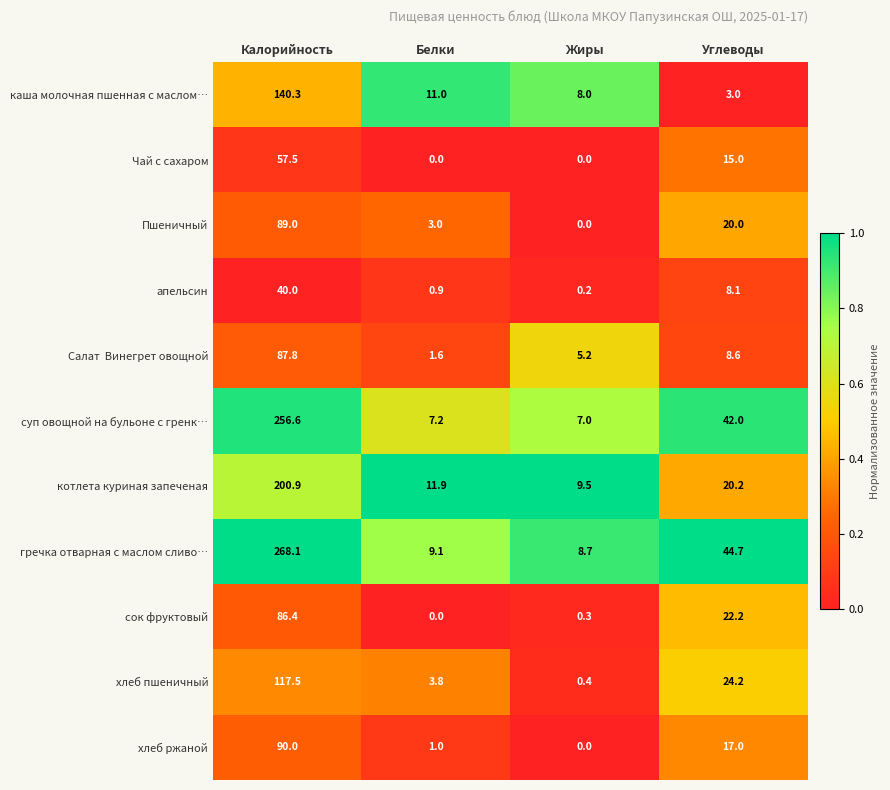

Between Калорийность and Углеводы, which series saw the biggest shift?

гречка отварная с маслом сливо…